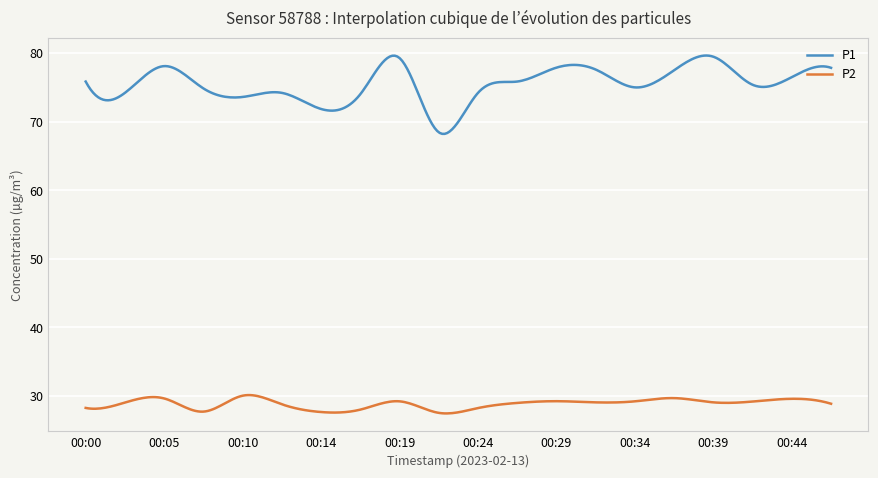

Which series has the widest spread of values?

P1